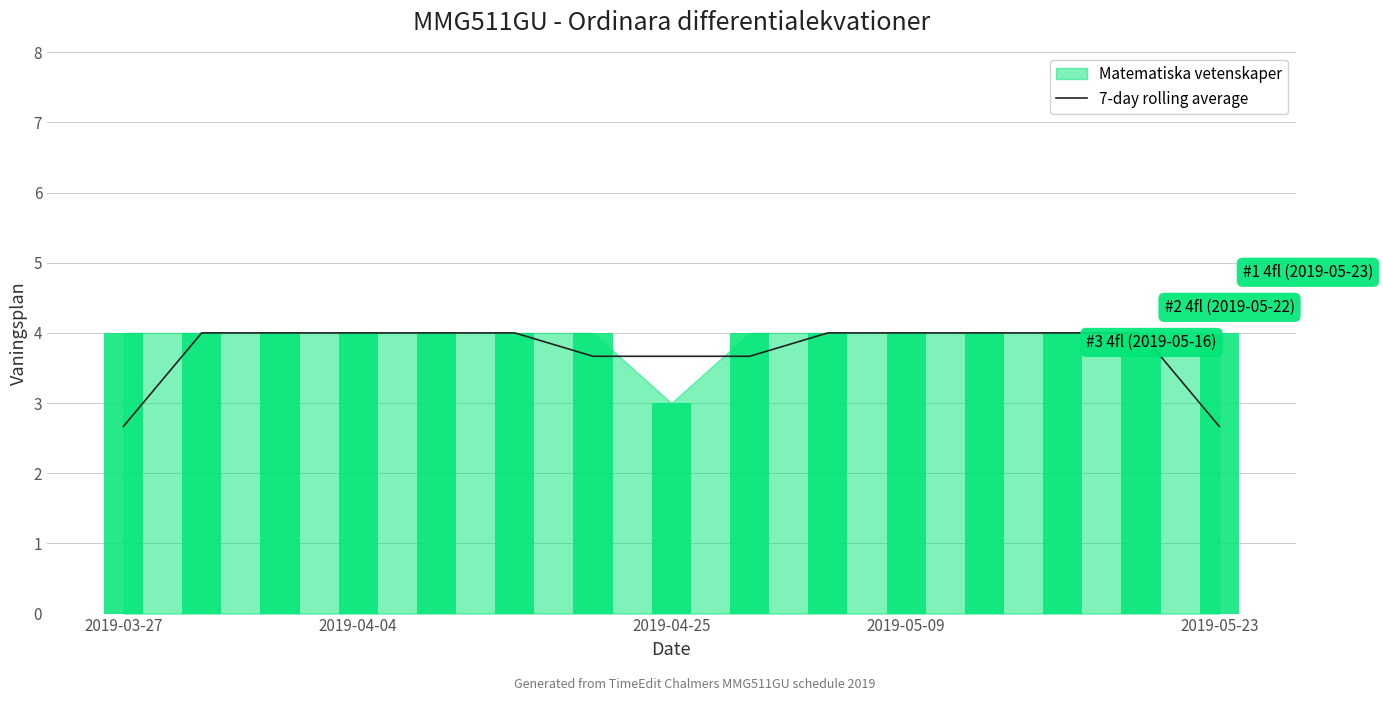

True or false: the data shows 4.0 at 12.

True